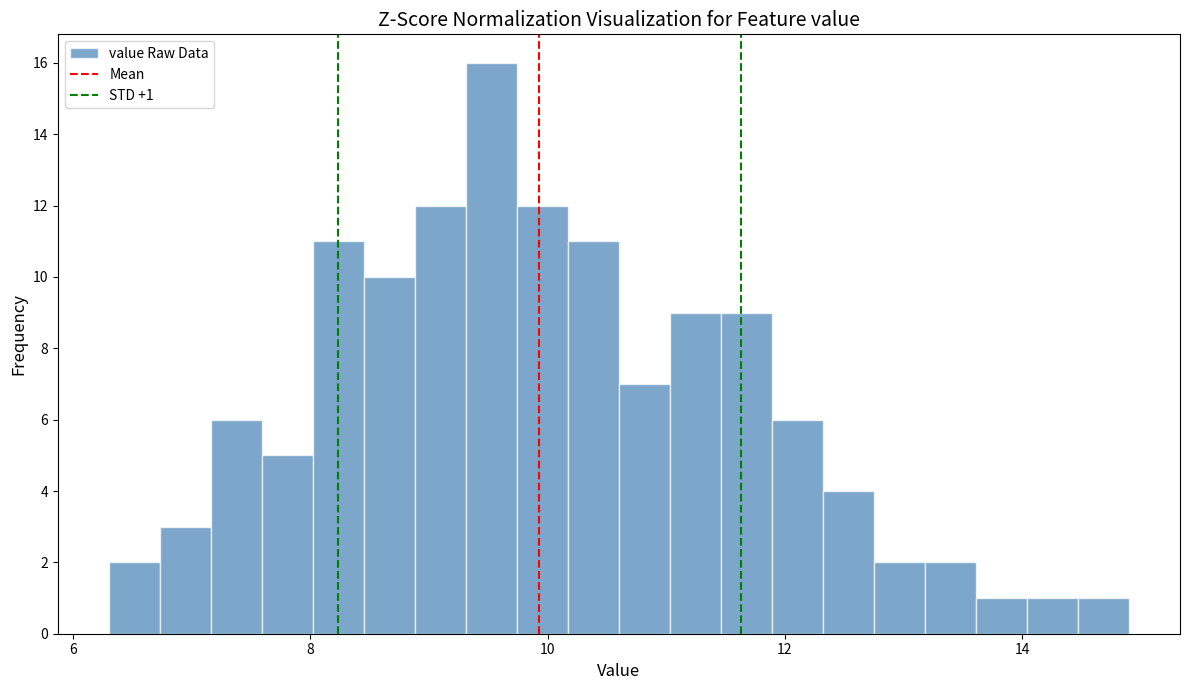

Read against the x-axis, roughly where is the centre of the tallest bar?

9.6